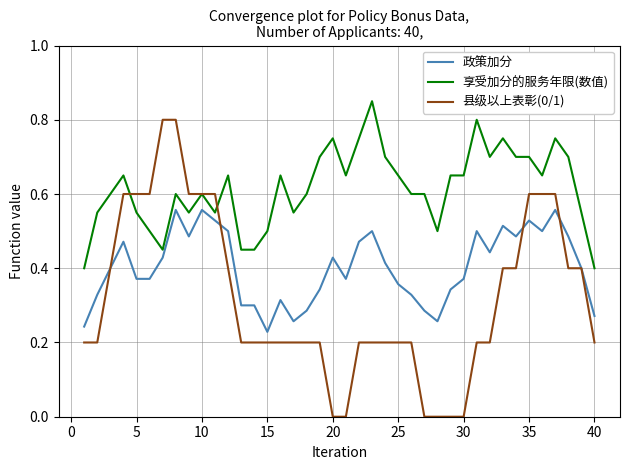

Which series has the largest total across all categories?

享受加分的服务年限(数值)